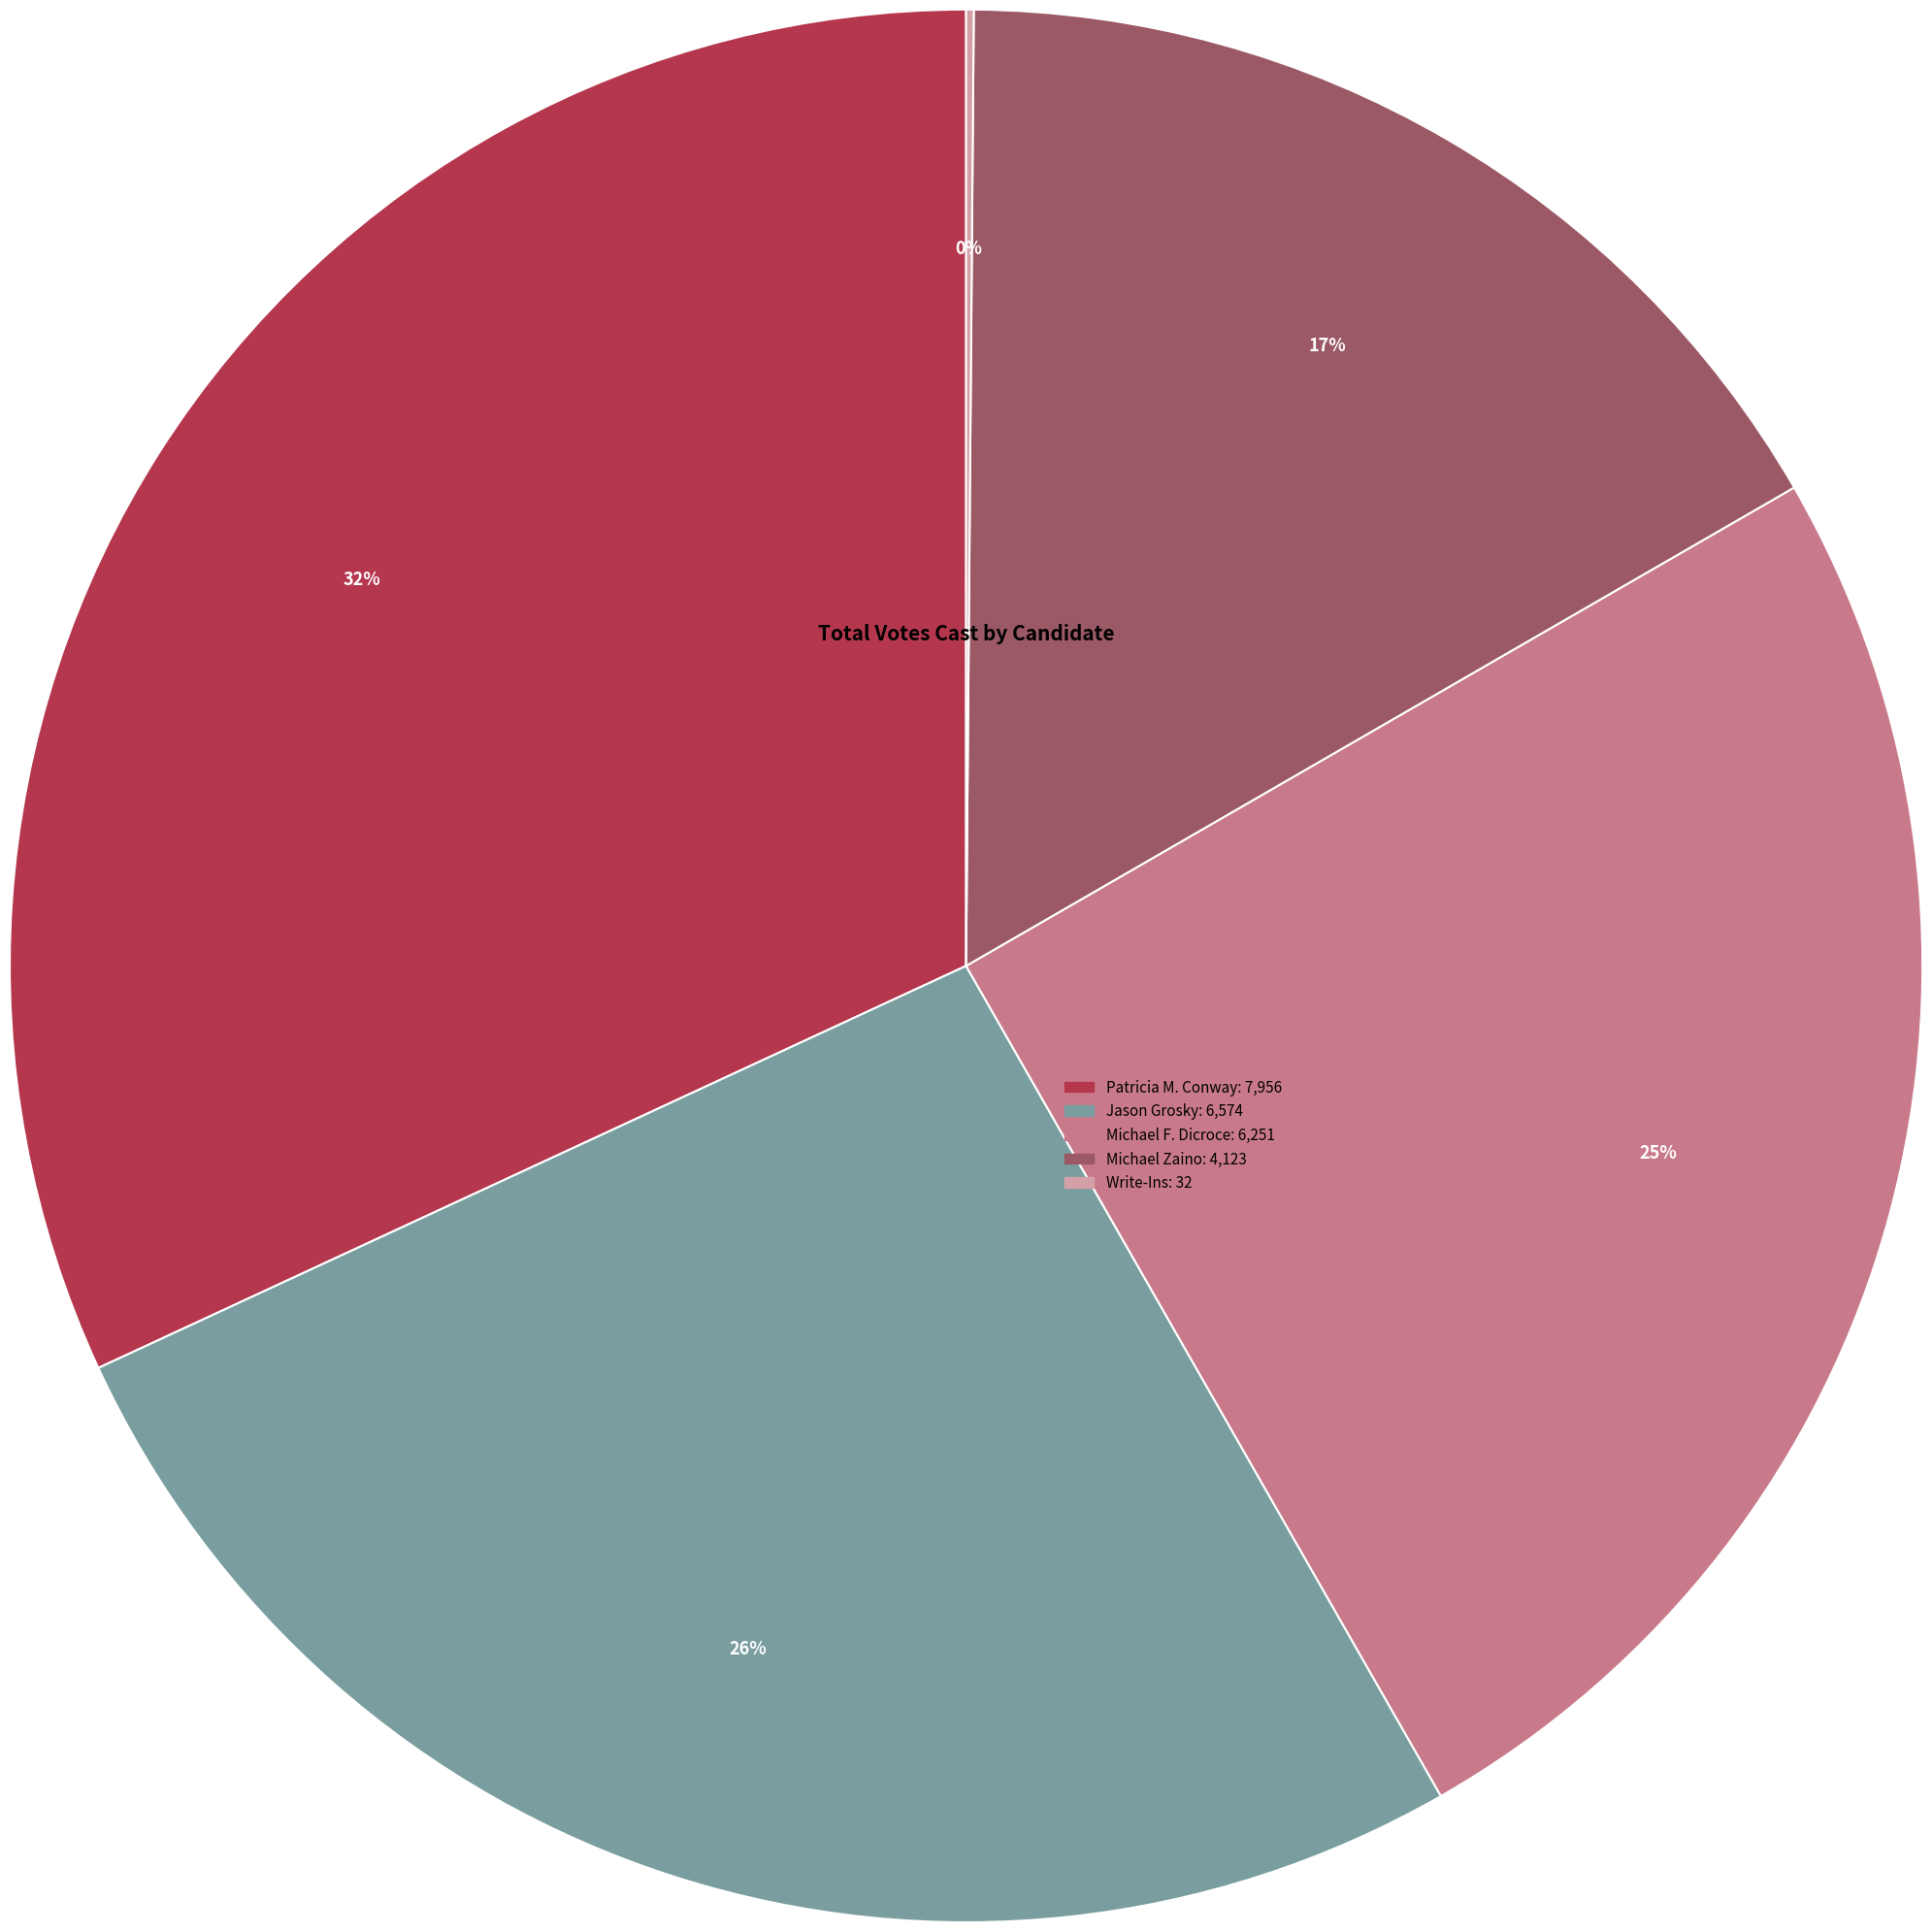

To the nearest percent, what is the average slice percentage?

20%